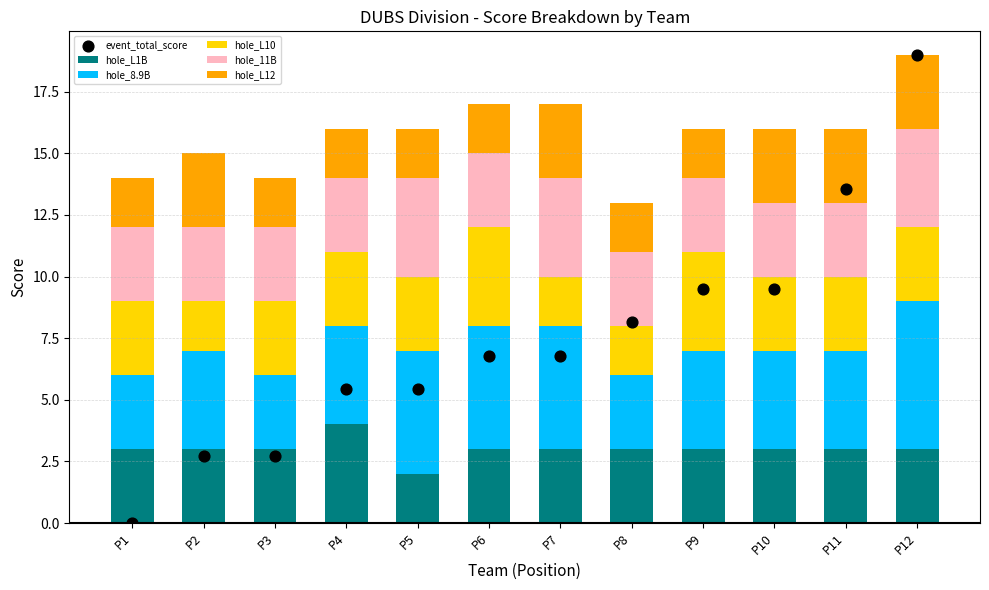

Which series has the largest Y range (max minus min)?

event_total_score